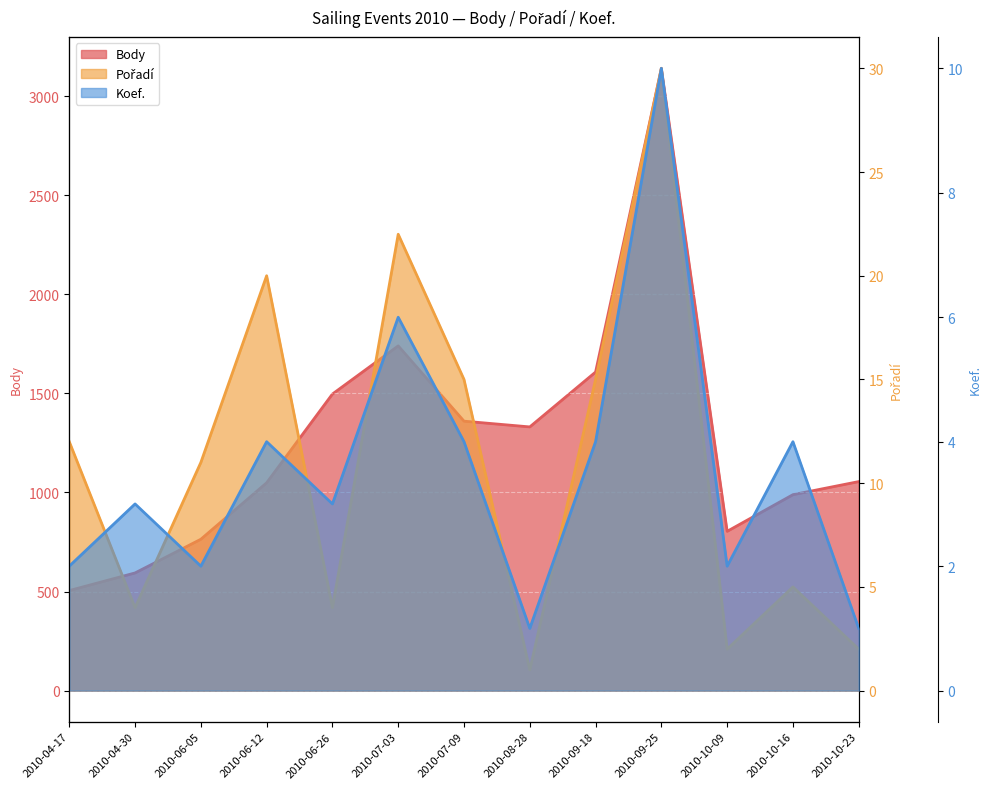

What is the total value across all series at 2010-10-23?

1058